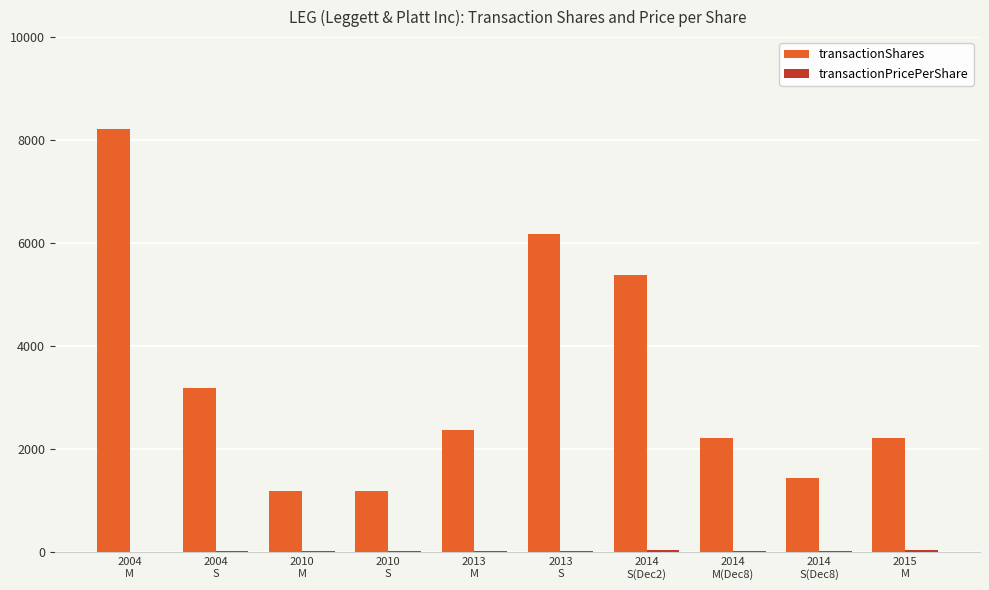

What is the maximum value shown in the chart?

8209.0